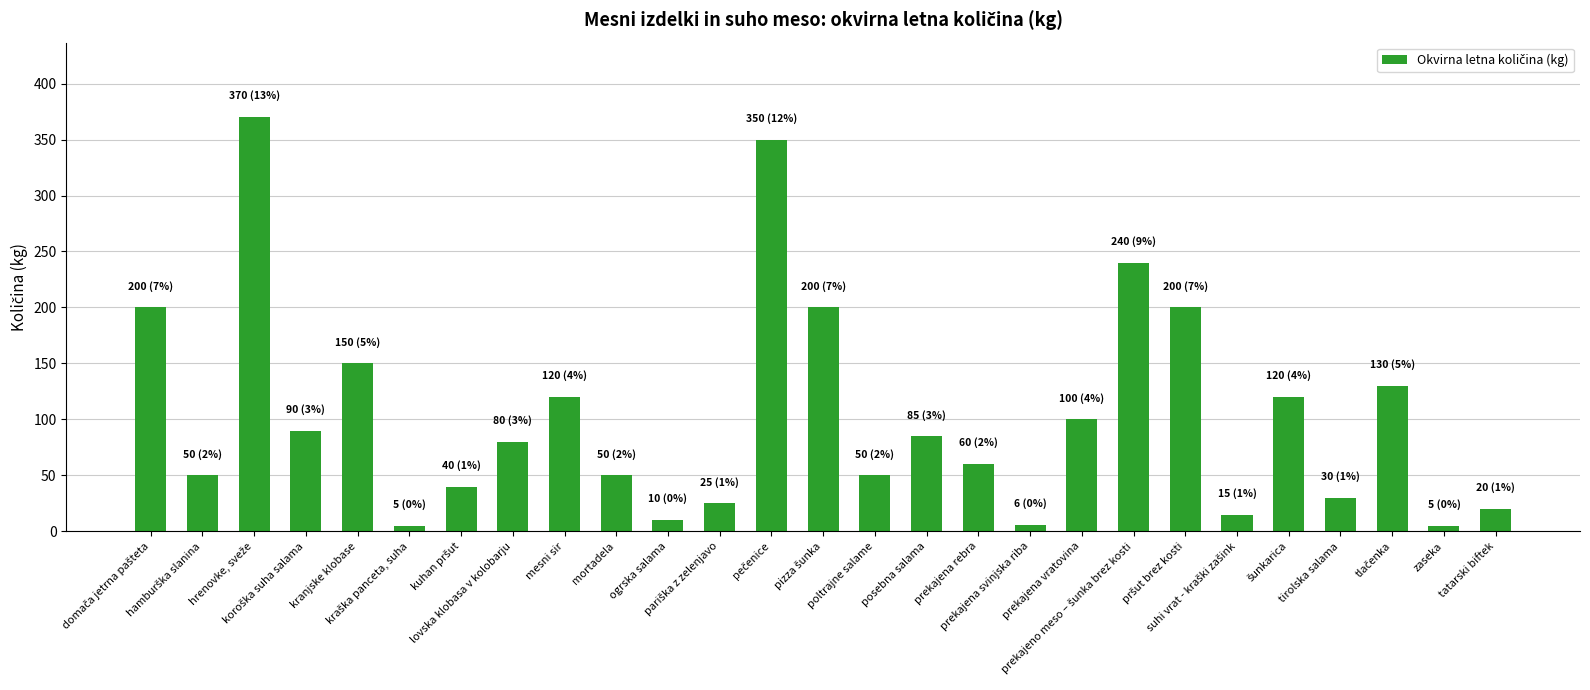

What is the maximum value shown in the chart?

370